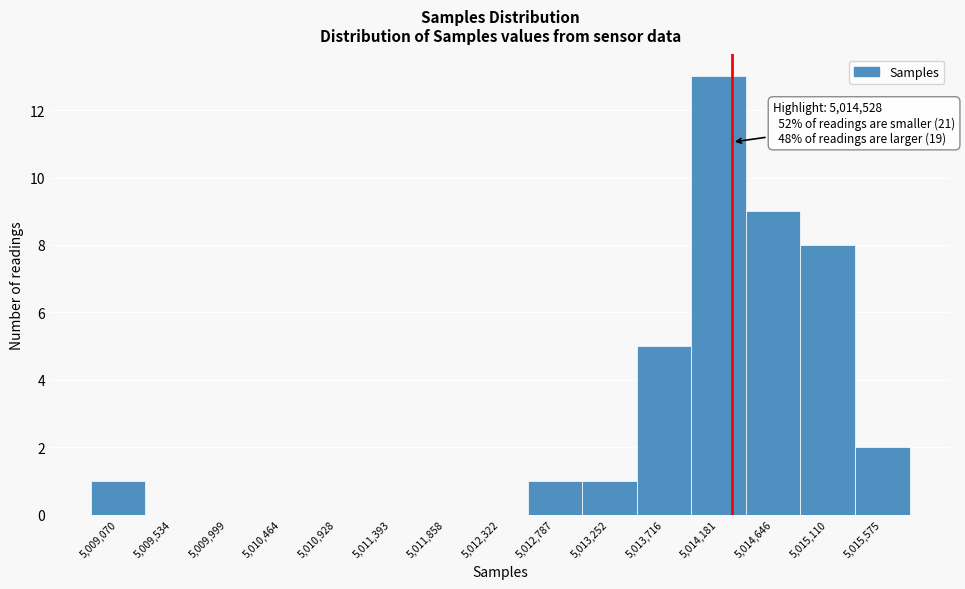

Reading left to right, transcribe all the data shown in this chart.

5,009,070=1	5,009,534=0	5,009,999=0	5,010,464=0	5,010,928=0	5,011,393=0	5,011,858=0	5,012,322=0	5,012,787=1	5,013,252=1	5,013,716=5	5,014,181=13	5,014,646=9	5,015,110=8	5,015,575=2